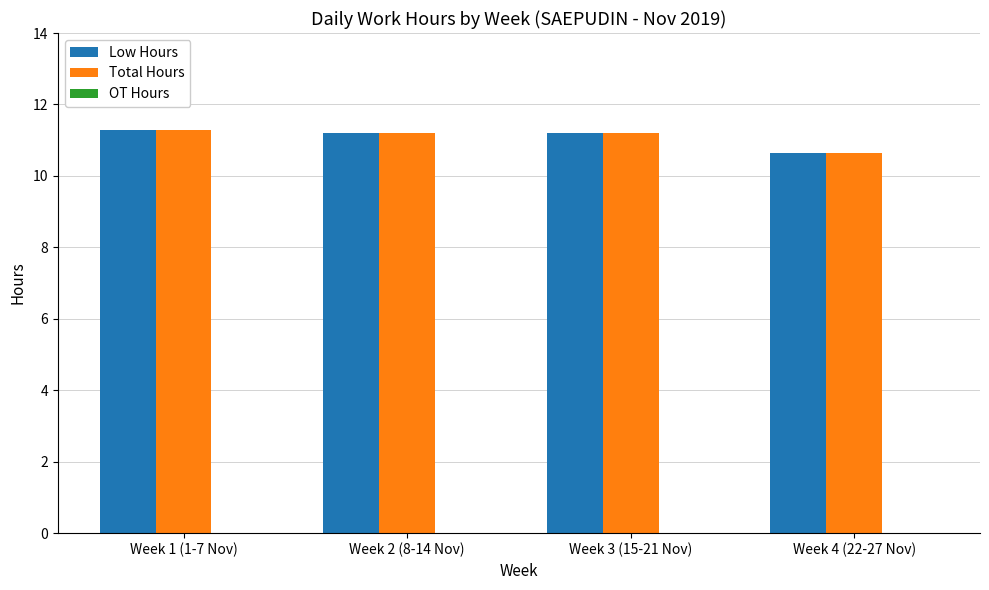

What is the total value across all series at Week 4 (22-27 Nov)?

21.3